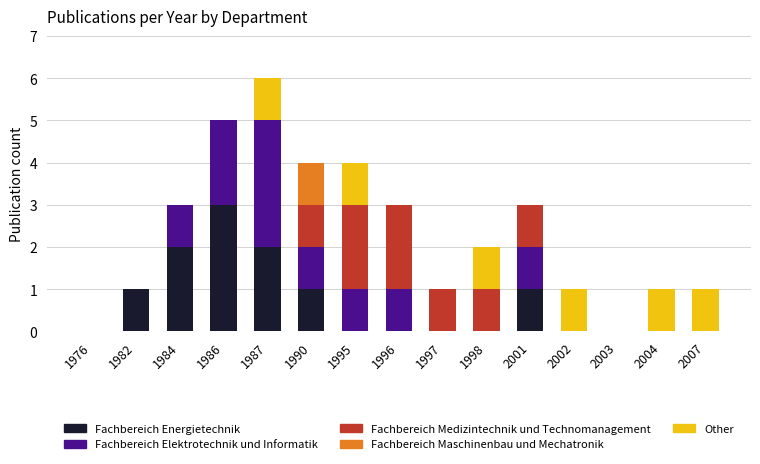

Is it true that Fachbereich Energietechnik equals 0 at 2007?

True